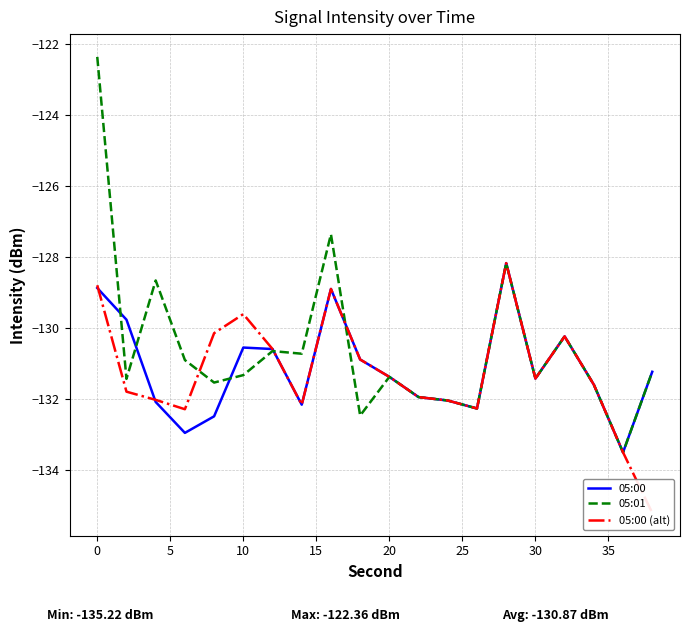

What is the highest value of the 05:01 series?

-122.4